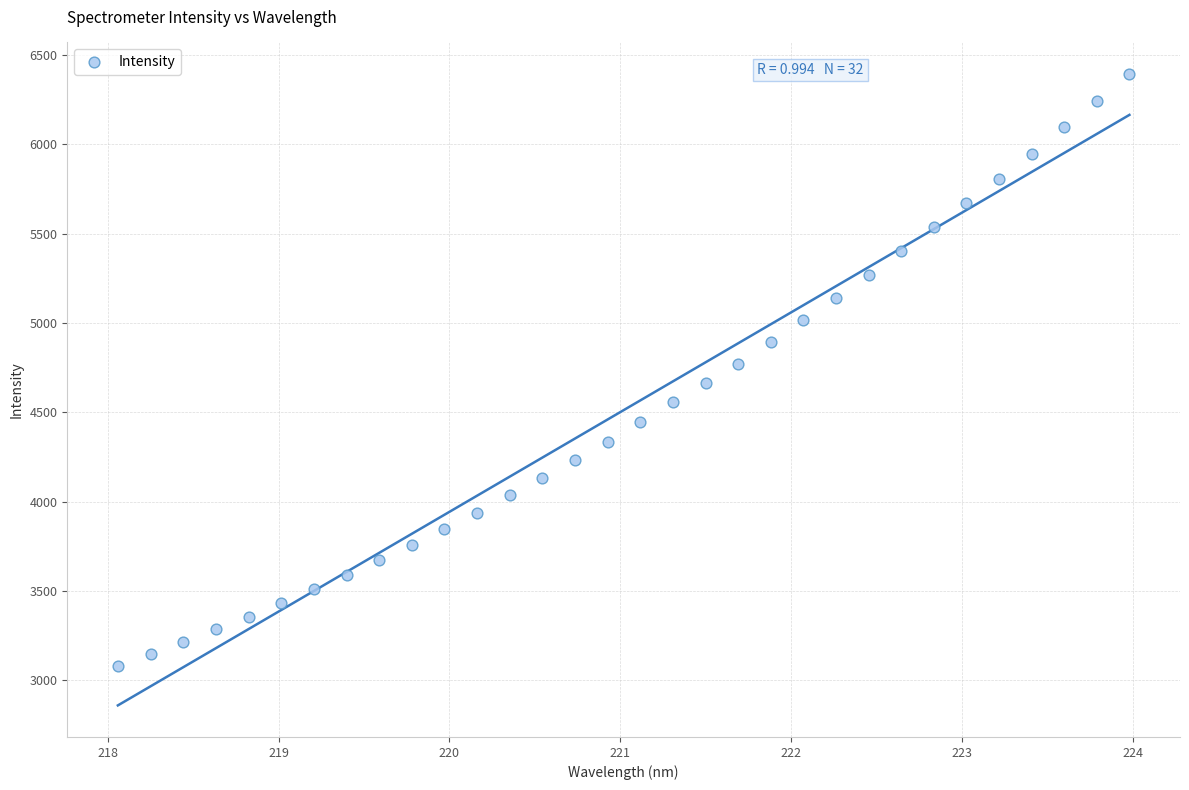

What is the range of X values (max minus min)?

5.9